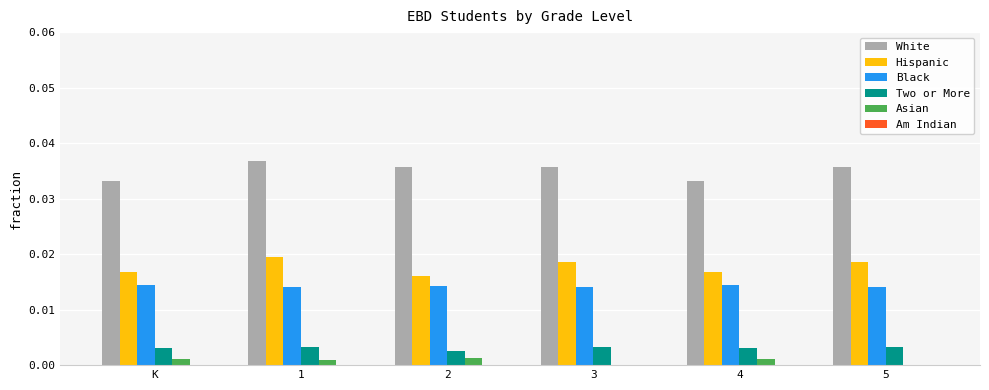

Is it true that Two or More equals 0.0 at 1?

True